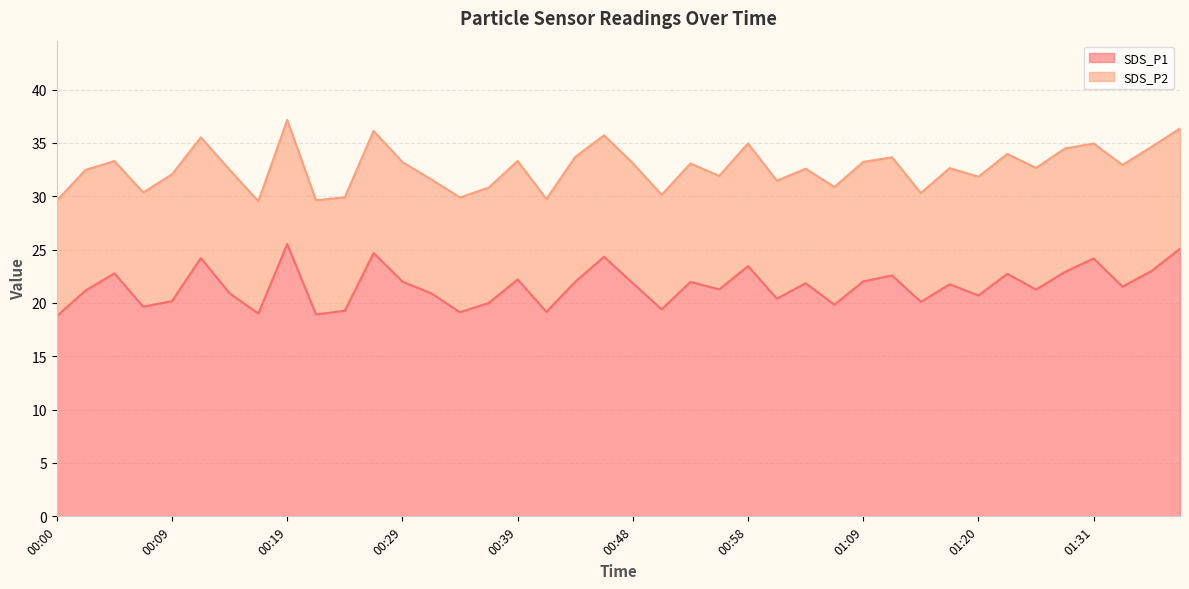

What is the change in value from 00:46 to 01:17?

-2.6